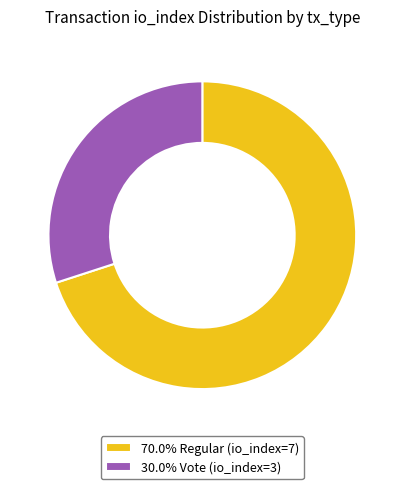

What is the ratio of the value at 70.0% Regular (io_index=7) to the value at 30.0% Vote (io_index=3)?

2.3